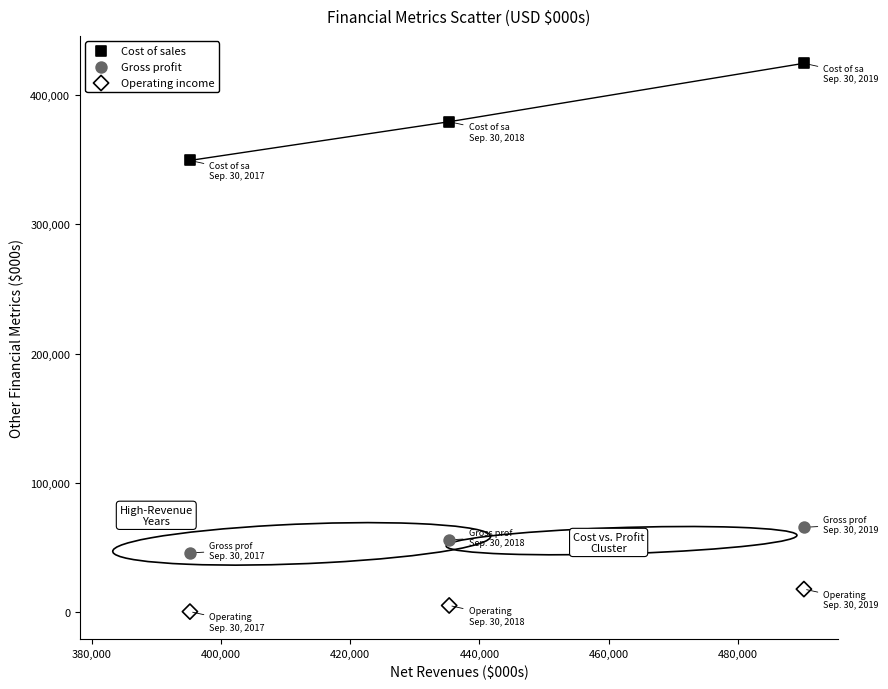

Across all series, what Y value is closest to 212488?

349520